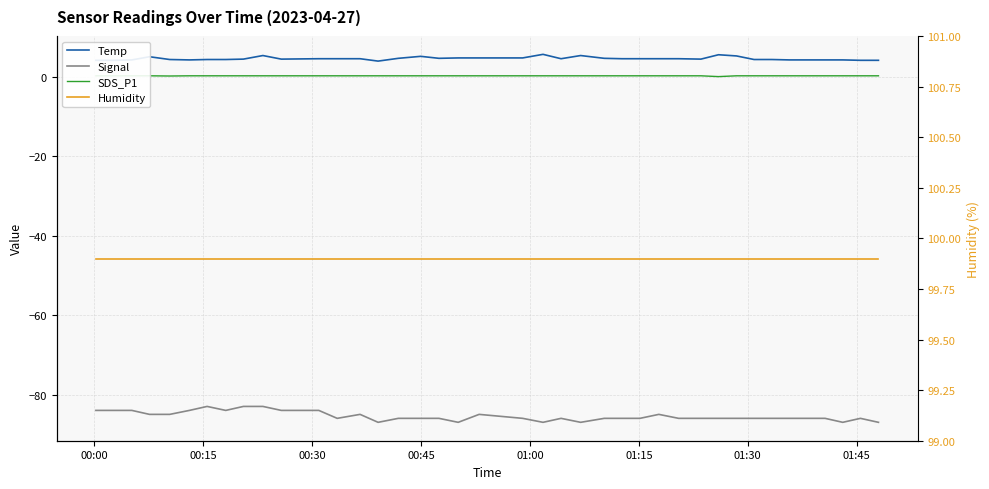

True or false: Temp and Humidity intersect in this chart.

False